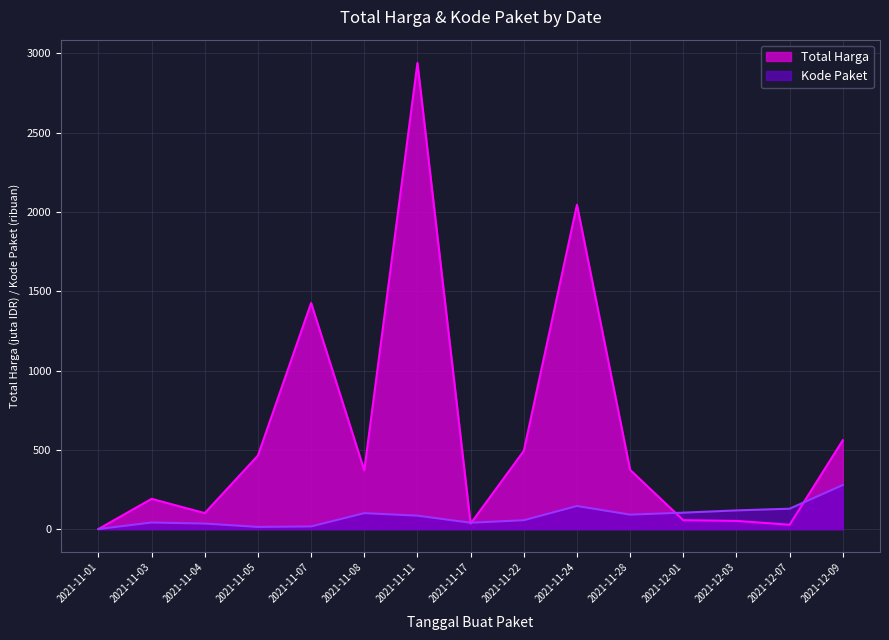

How many data points in Kode Paket are above 84?

8